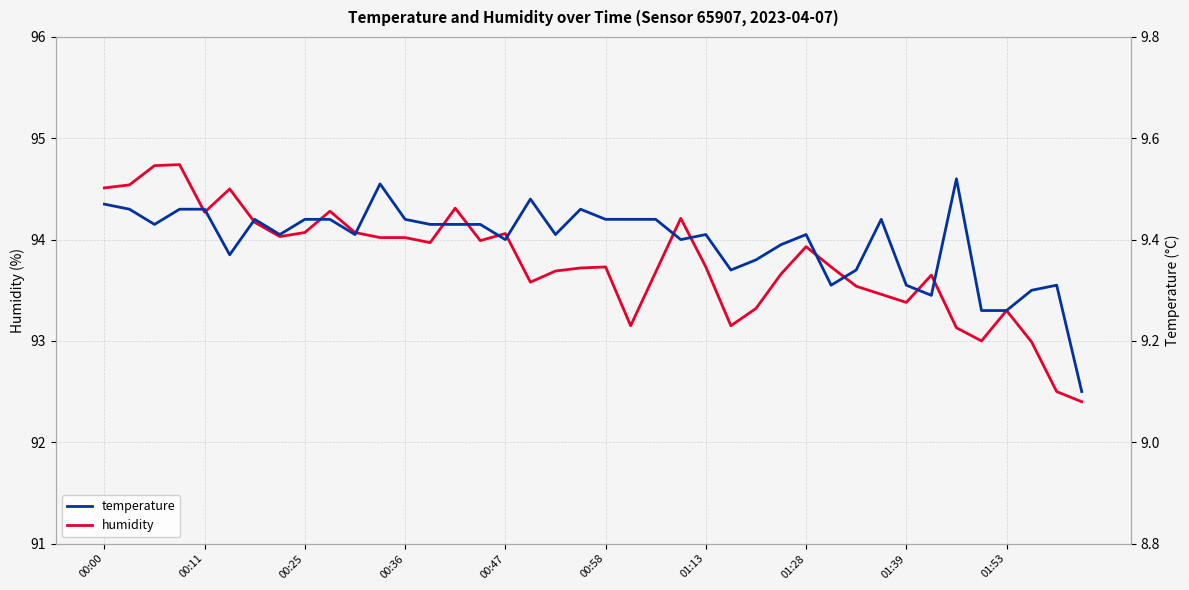

What is the sum of all temperature values?

375.9